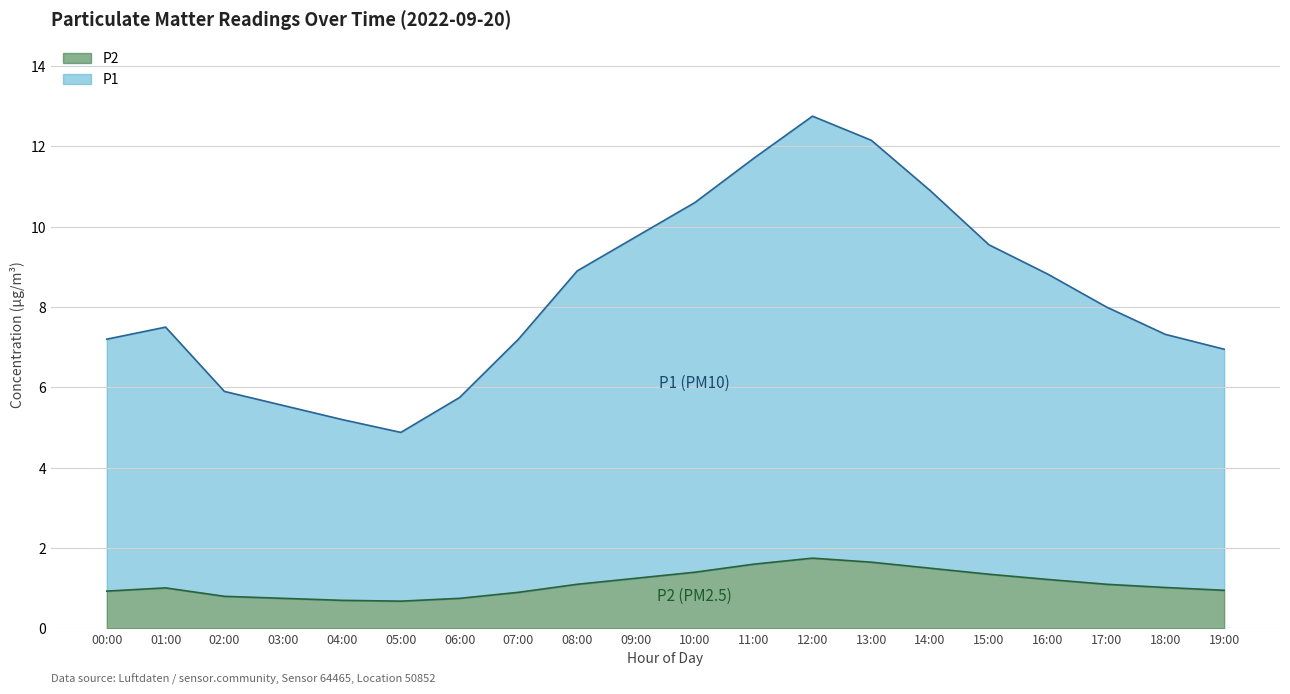

True or false: P2 and P1 intersect in this chart.

False